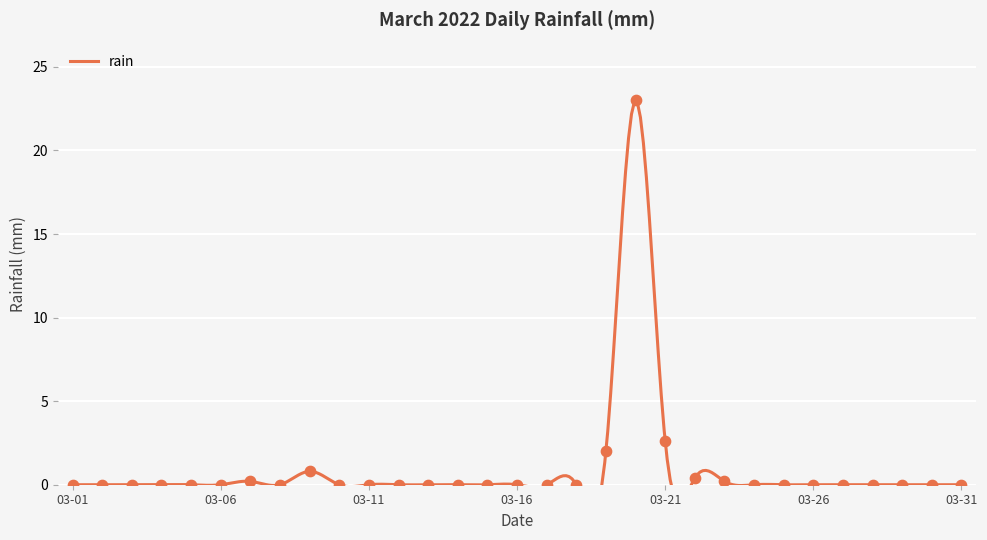

Between 2022-03-25 and 2022-03-20, which is larger?

2022-03-20